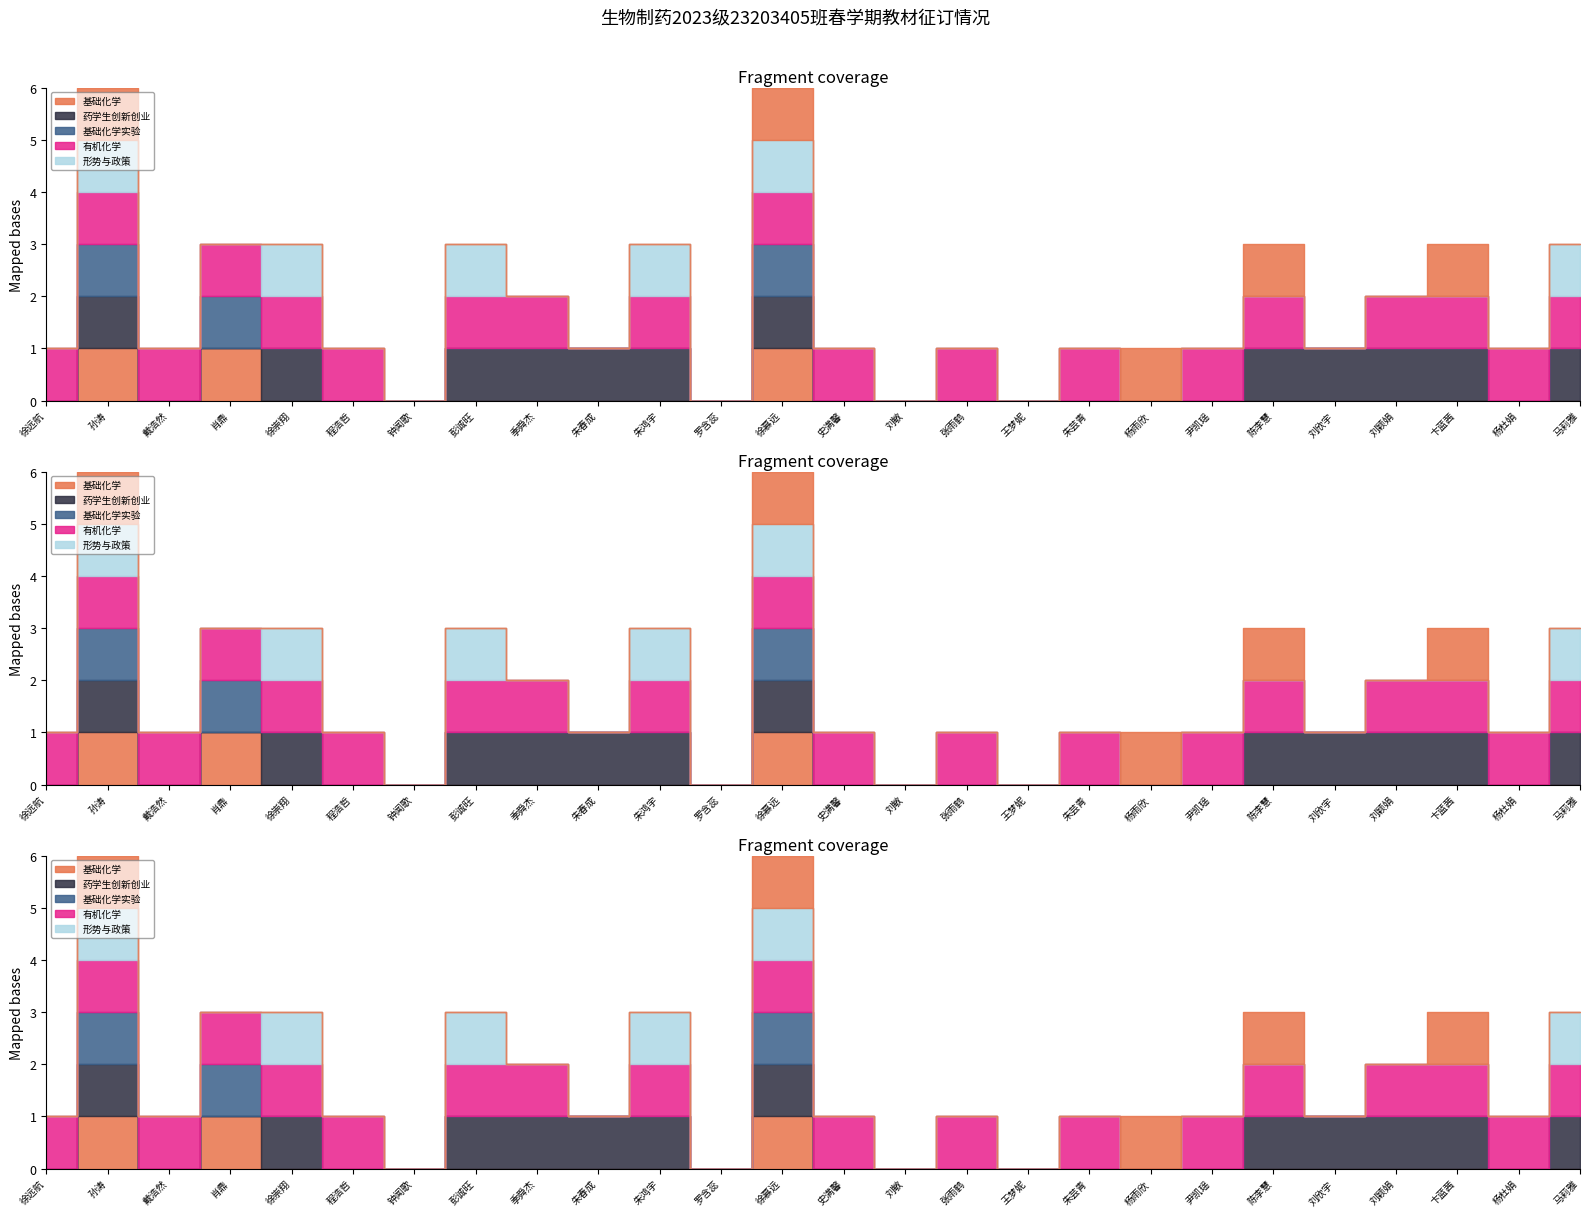

What is the value of the 有机化学 point at the 3rd from the left?

1